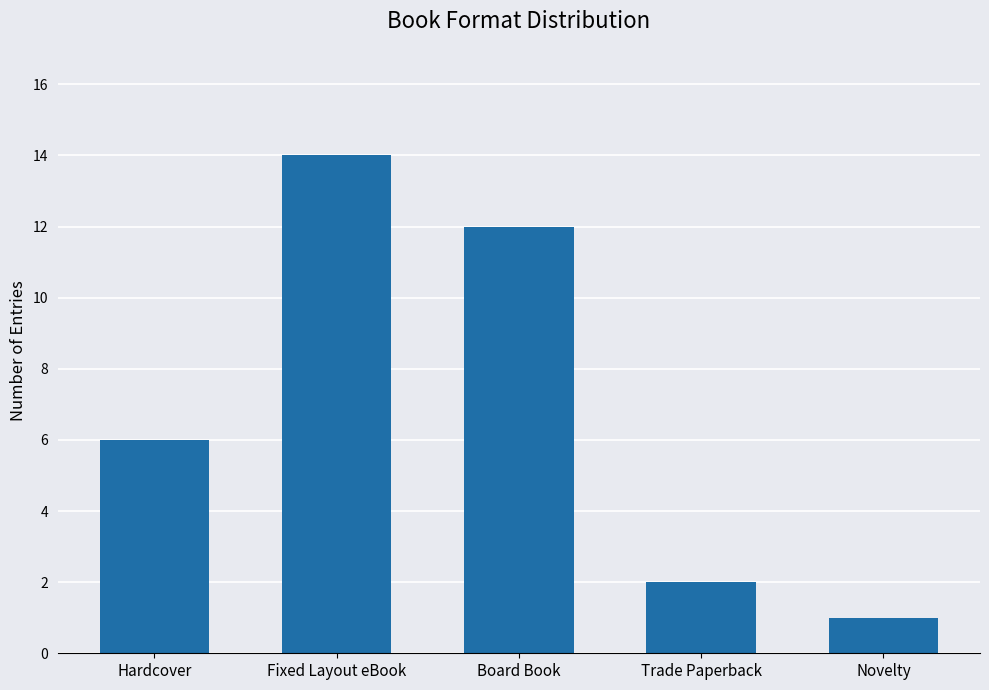

Is it true that the value at Trade Paperback is 2?

True